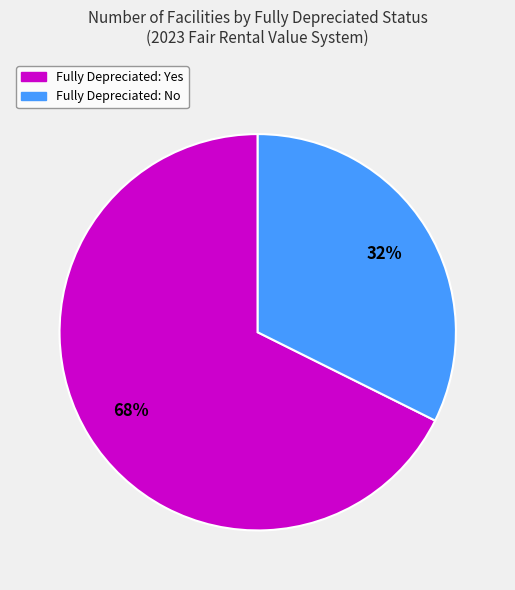

To the nearest percent, what is the average slice percentage?

50%